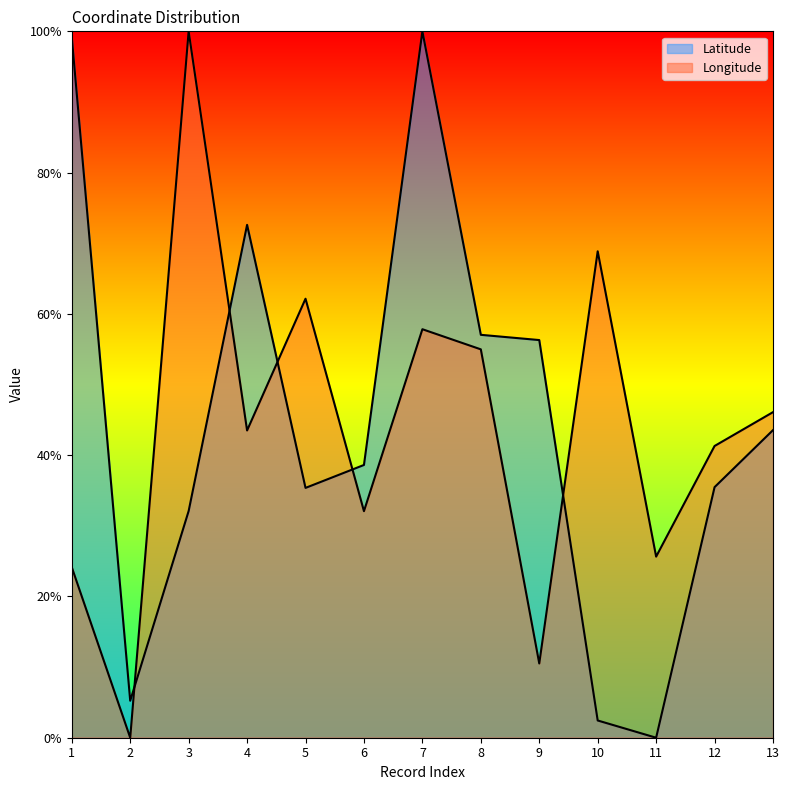

How many values in the Latitude series exceed 0?

12